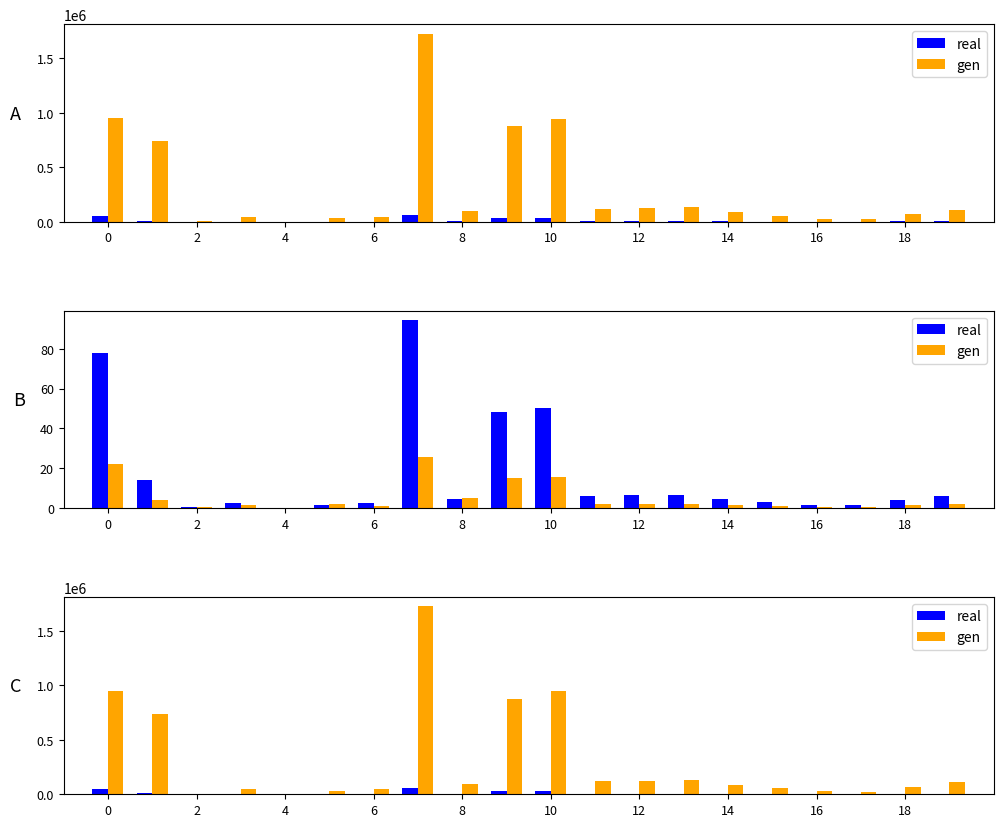

What are all the series names shown in the legend?

real, gen